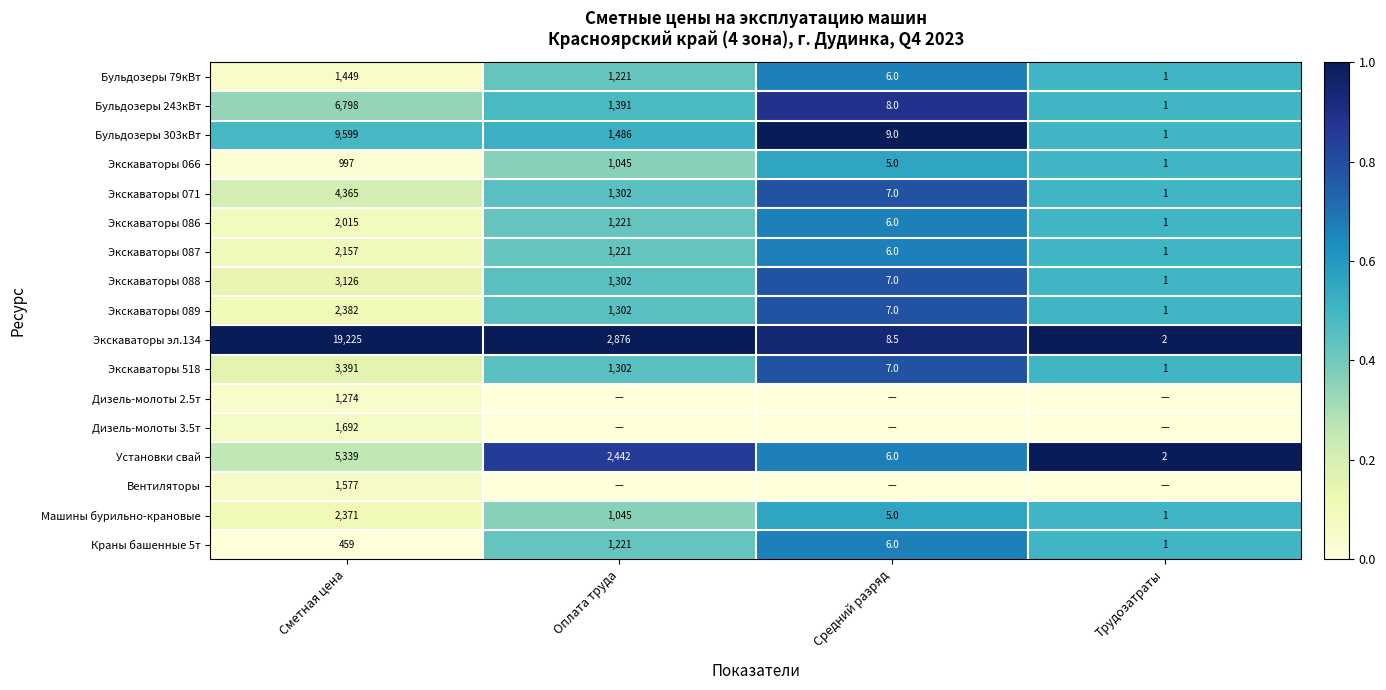

What is the minimum value for Экскаваторы 089?

1.0